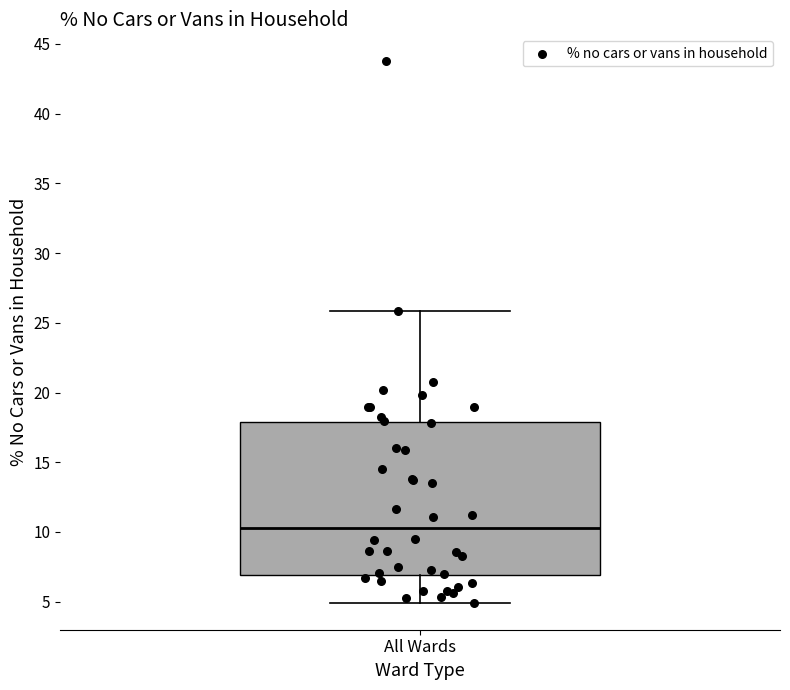

Read this box plot against the y-axis: the position of the median line, the range covered by the box, and the ends of both whiskers. The values are not printed on the chart, so give them approximately, as read against the axis.

median 10.5, box 7.0 to 18.0, whiskers 5.0 to 26.0